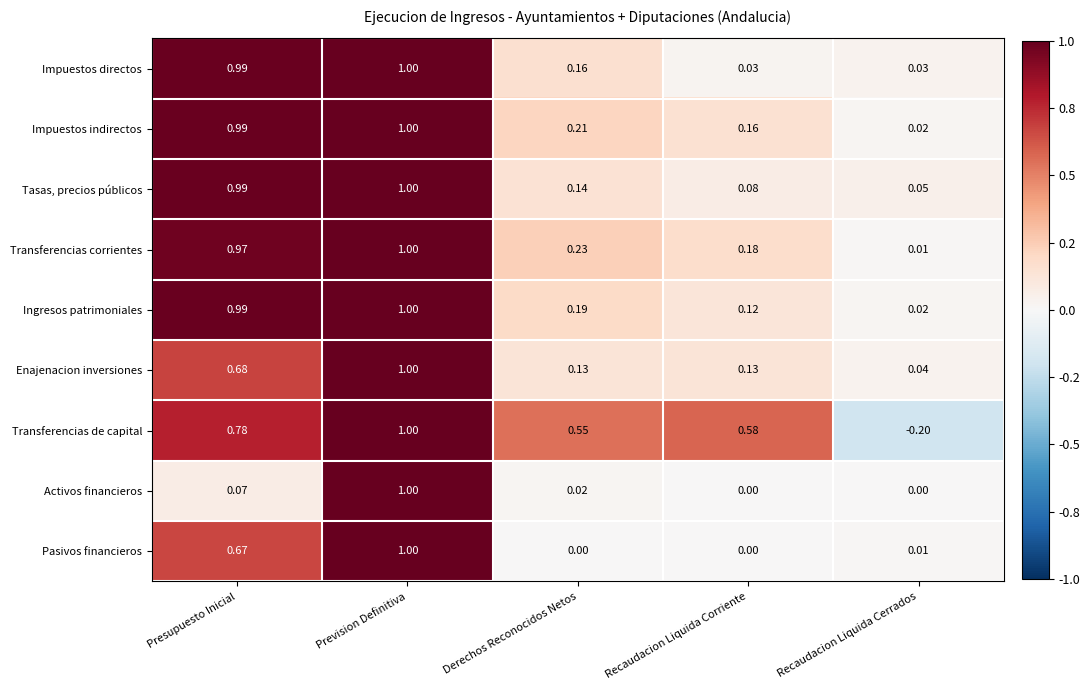

Which series has the widest spread of values?

Transferencias de capital